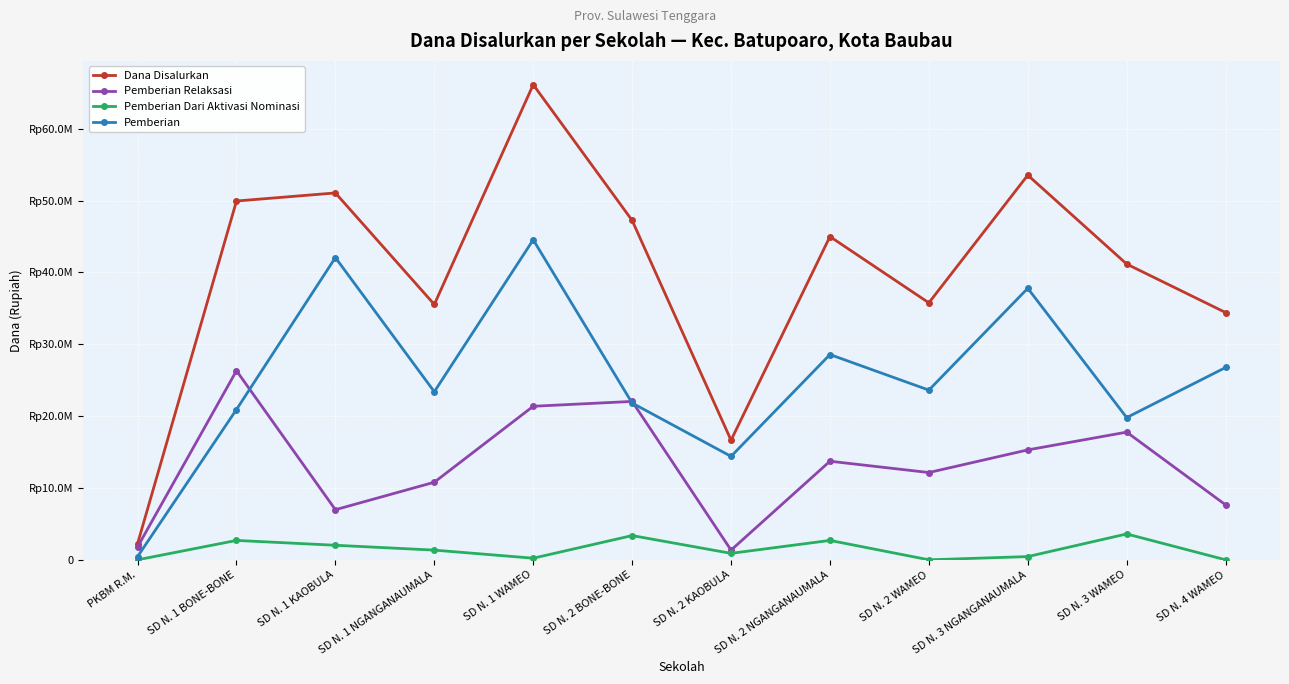

What is the sum of the Pemberian values at SD N. 2 KAOBULA and SD N. 1 KAOBULA?

56475000